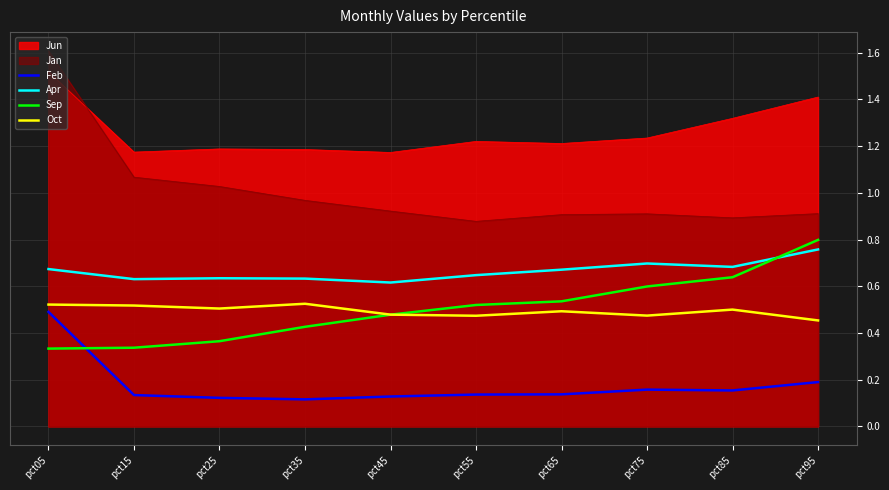

Between pct25 and pct95, which series saw the biggest shift?

Sep